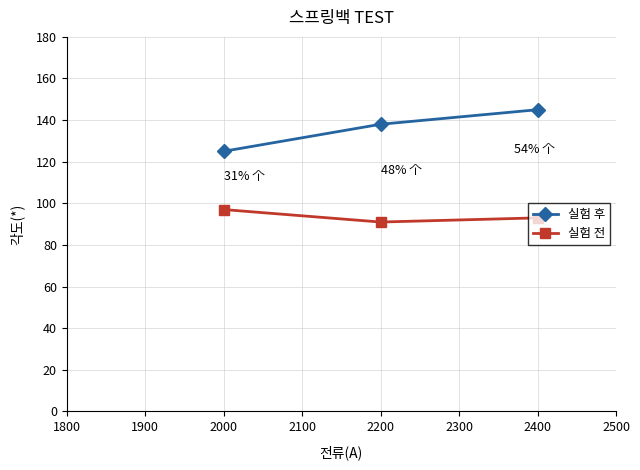

What is the difference between the highest and lowest values at 2000?

28